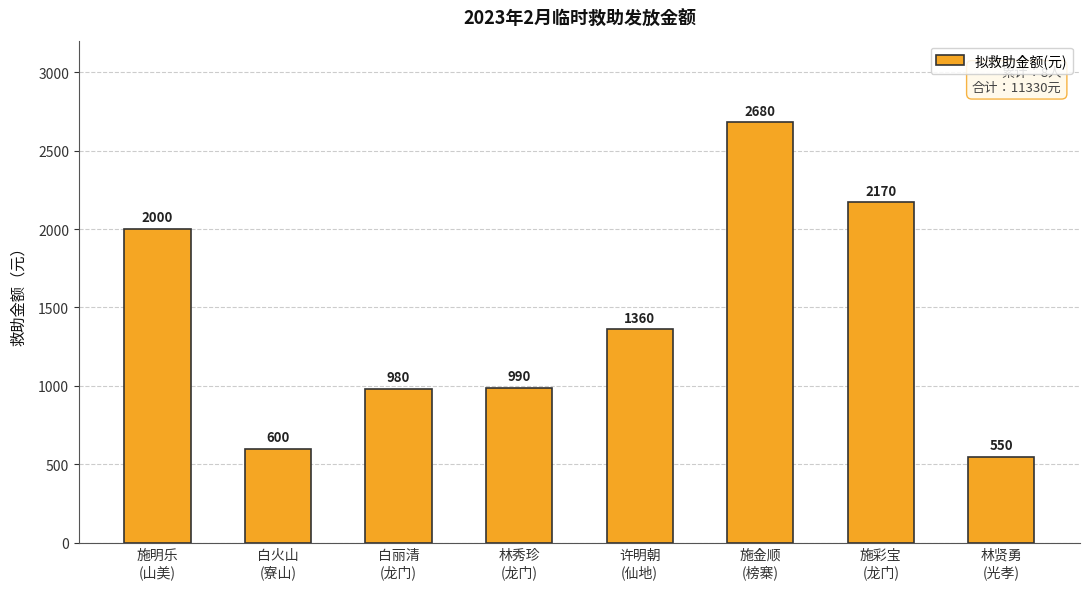

What is the value of the 8th bar from the left?

550